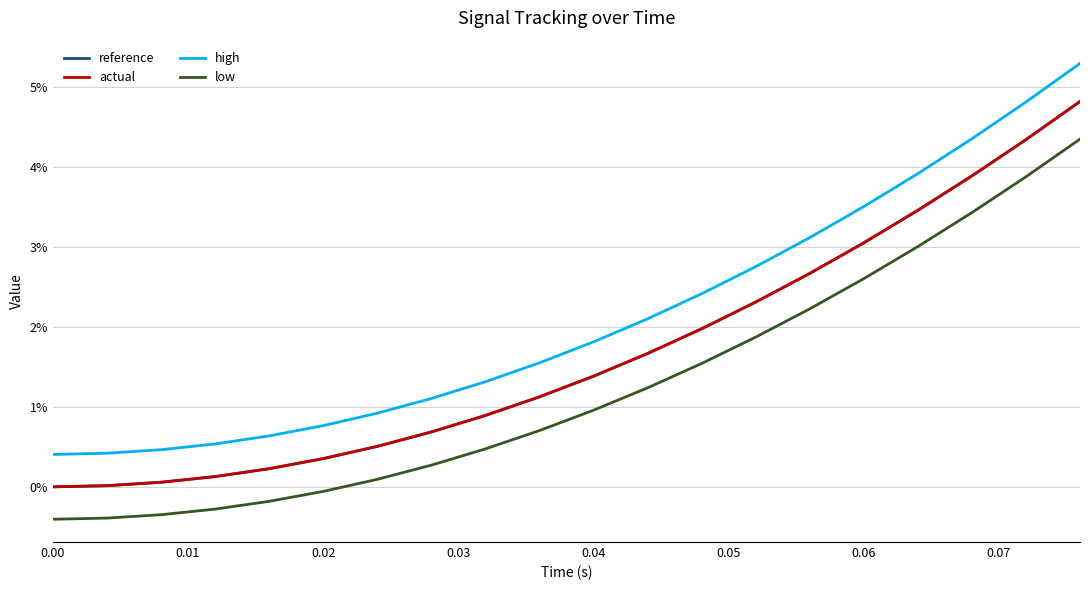

Reading left to right, what are all the values shown in this chart?

reference: 0.0	0.0	0.0	0.0	0.0	0.0	0.0	0.0	0.0	0.0	0.0	0.0	0.0	0.0	0.0	0.0	0.0	0.0	0.0	0.0
actual: 0.0	0.0	0.0	0.0	0.0	0.0	0.0	0.0	0.0	0.0	0.0	0.0	0.0	0.0	0.0	0.0	0.0	0.0	0.0	0.0
high: 0.0	0.0	0.0	0.0	0.0	0.0	0.0	0.0	0.0	0.0	0.0	0.0	0.0	0.0	0.0	0.0	0.0	0.0	0.0	0.1
low: -0.0	-0.0	-0.0	-0.0	-0.0	-0.0	0.0	0.0	0.0	0.0	0.0	0.0	0.0	0.0	0.0	0.0	0.0	0.0	0.0	0.0